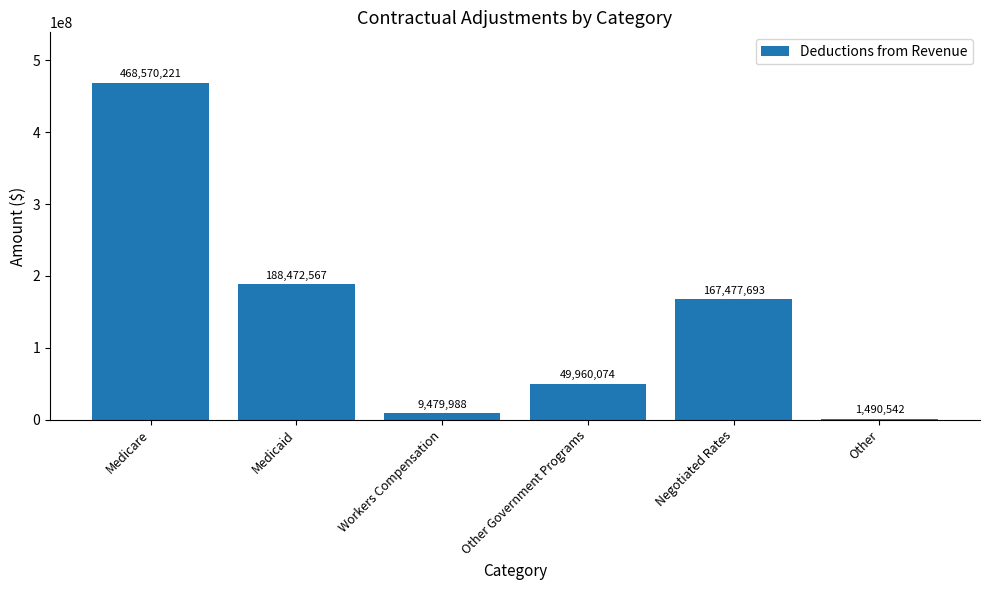

Which label corresponds to the largest value in the chart?

Medicare